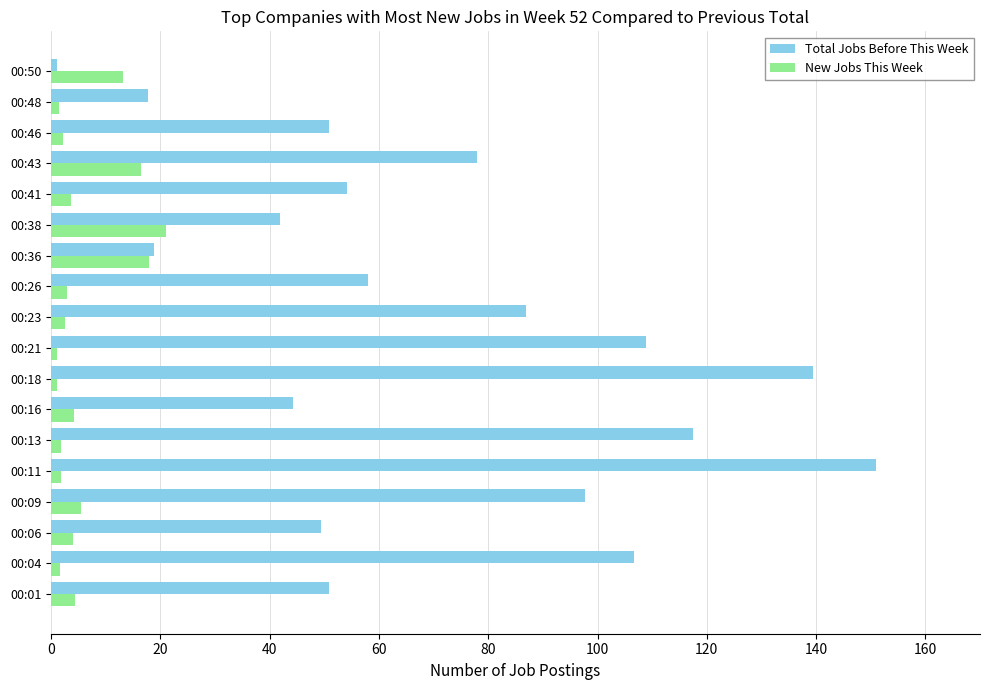

How many data points in Total Jobs Before This Week are above 57?

9